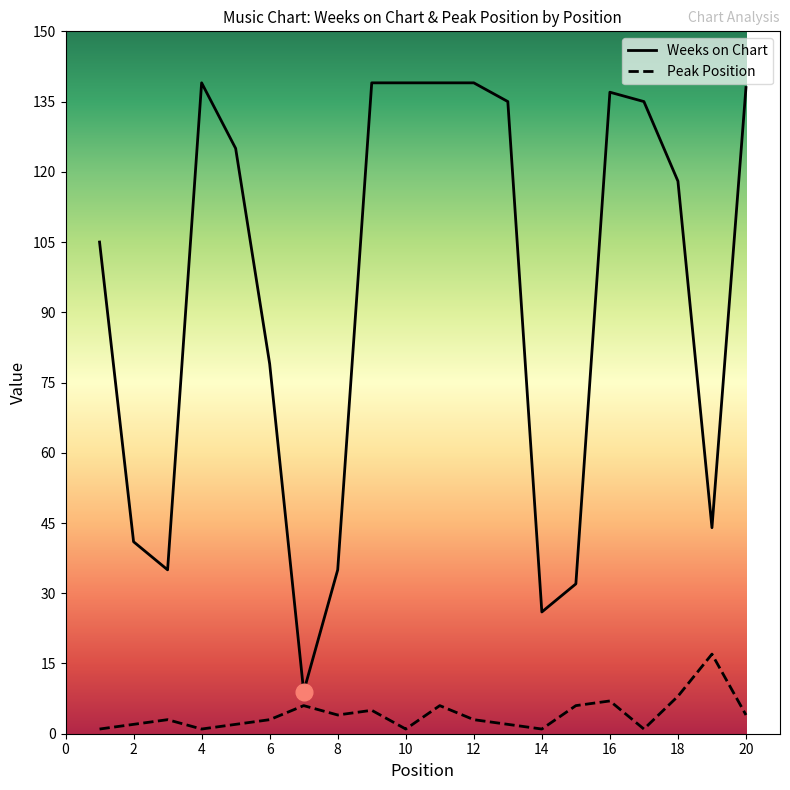

What are all the series names shown in the legend?

Weeks on Chart, Peak Position